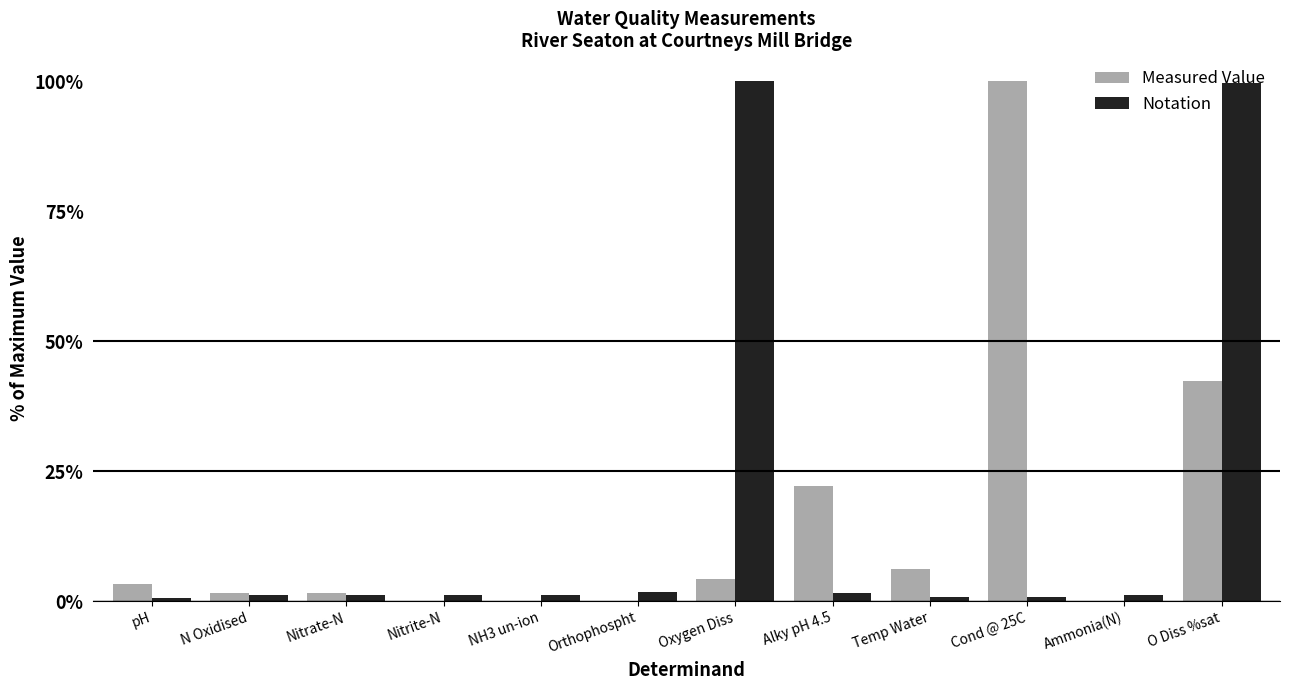

Count the number of data series in this chart.

2